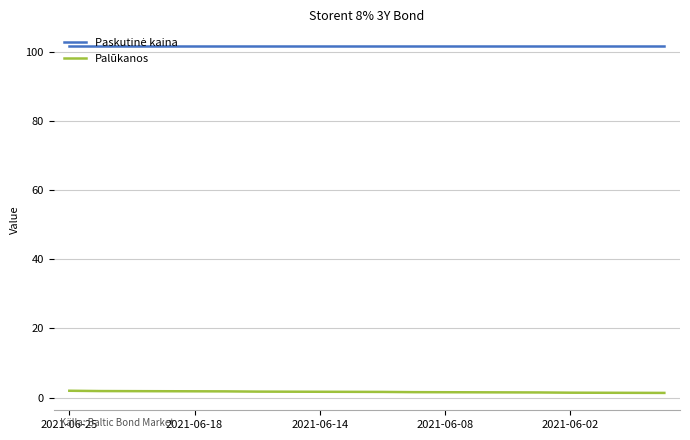

What is the maximum value shown in the chart?

101.7